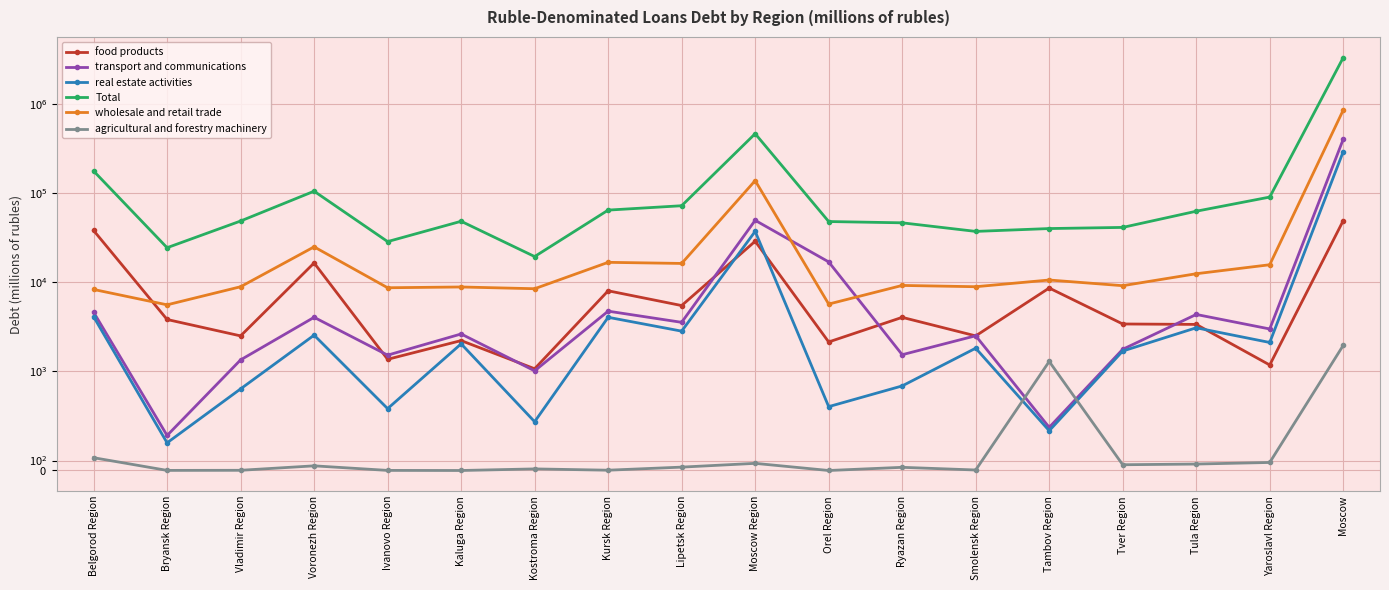

In Total, how many points are higher than both neighbors (excluding endpoints)?

3